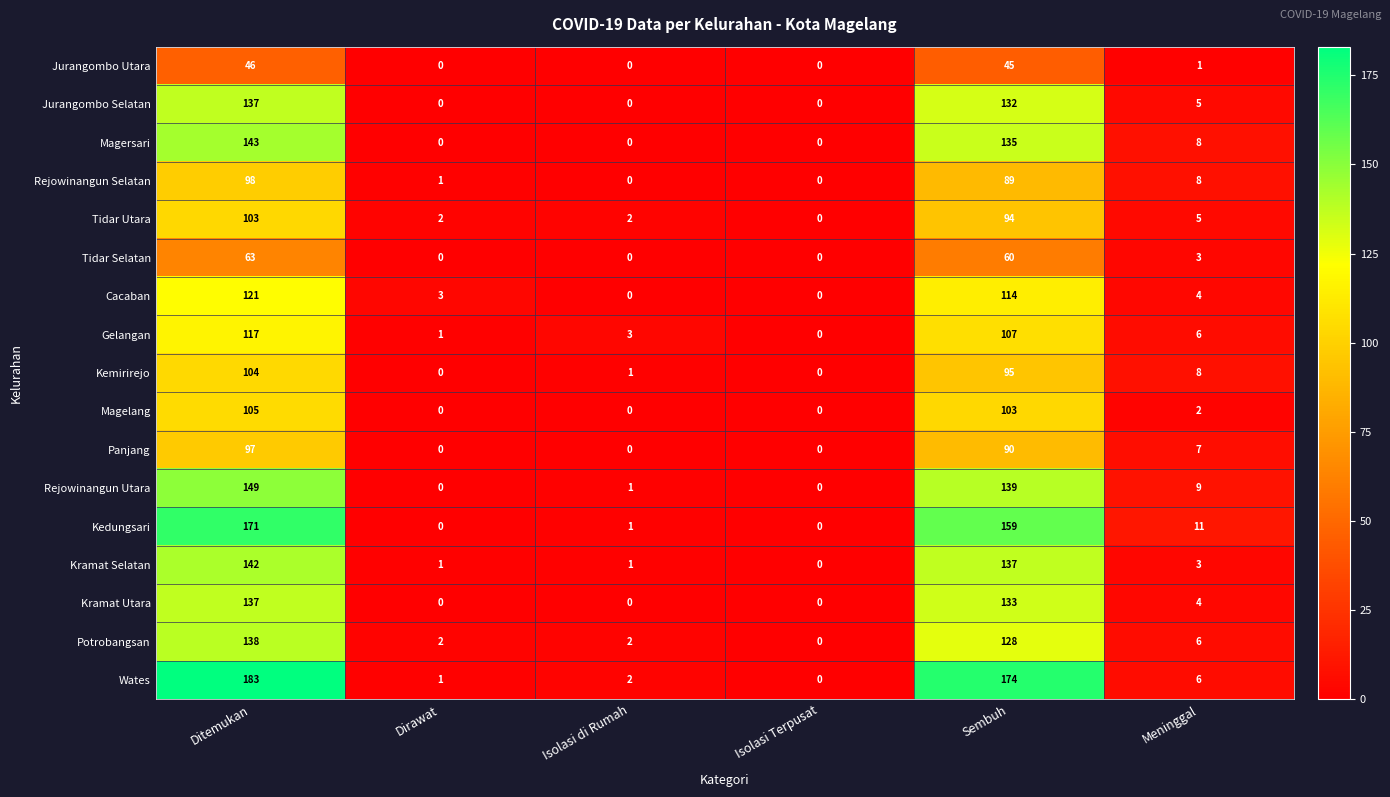

Is it true that Potrobangsan equals 83 at Isolasi Terpusat?

False